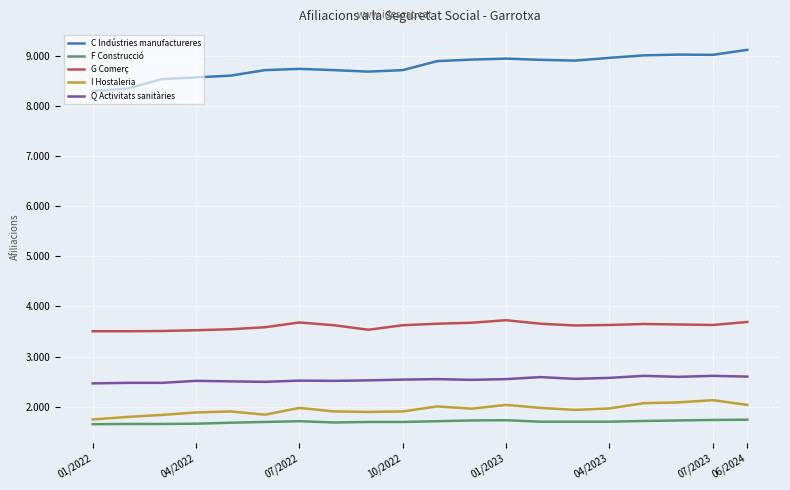

In Q Activitats sanitàries, how many points are lower than both neighbors (excluding endpoints)?

5